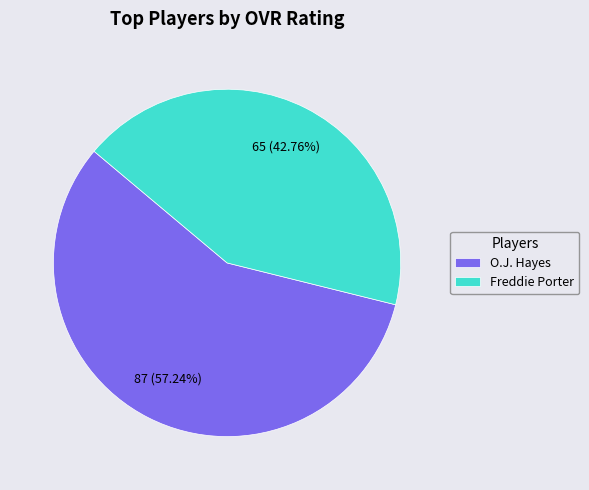

What is the total percentage of O.J. Hayes and Freddie Porter?

100.0%